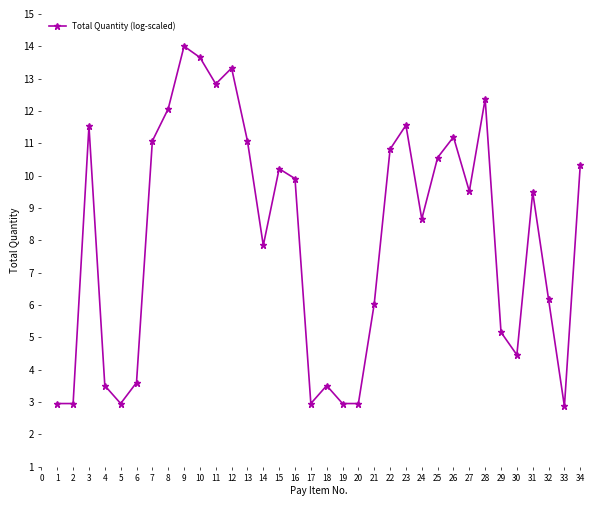

What is the difference between the second highest and second lowest values?

10.7